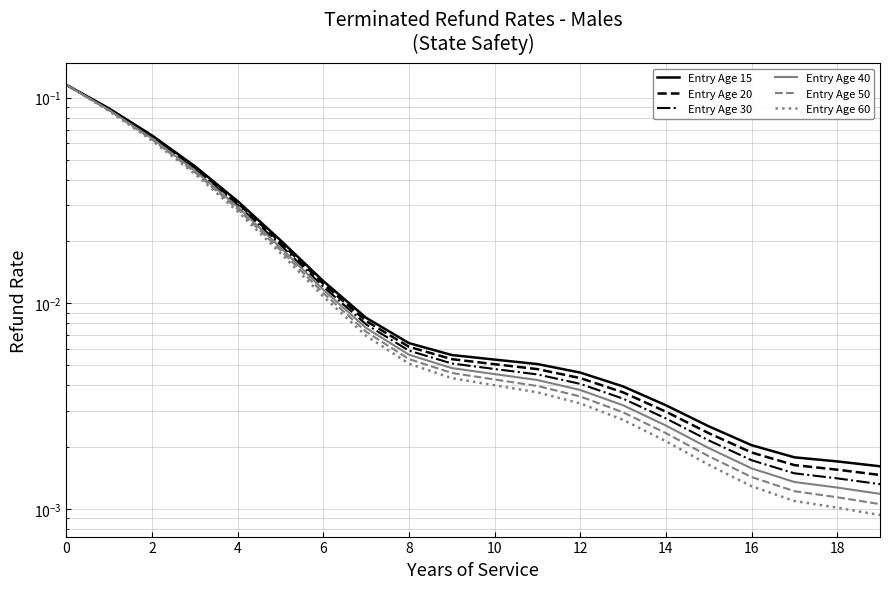

What is the sum of the Entry Age 15 values at 4 and 18?

0.1